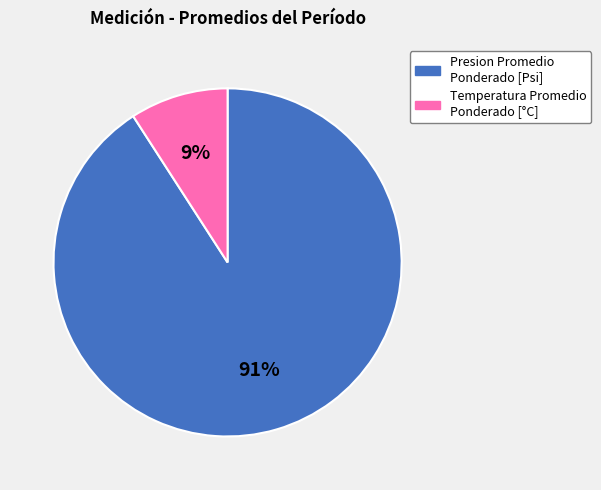

To the nearest percent, what is the difference between the largest and smallest slice percentages?

82%